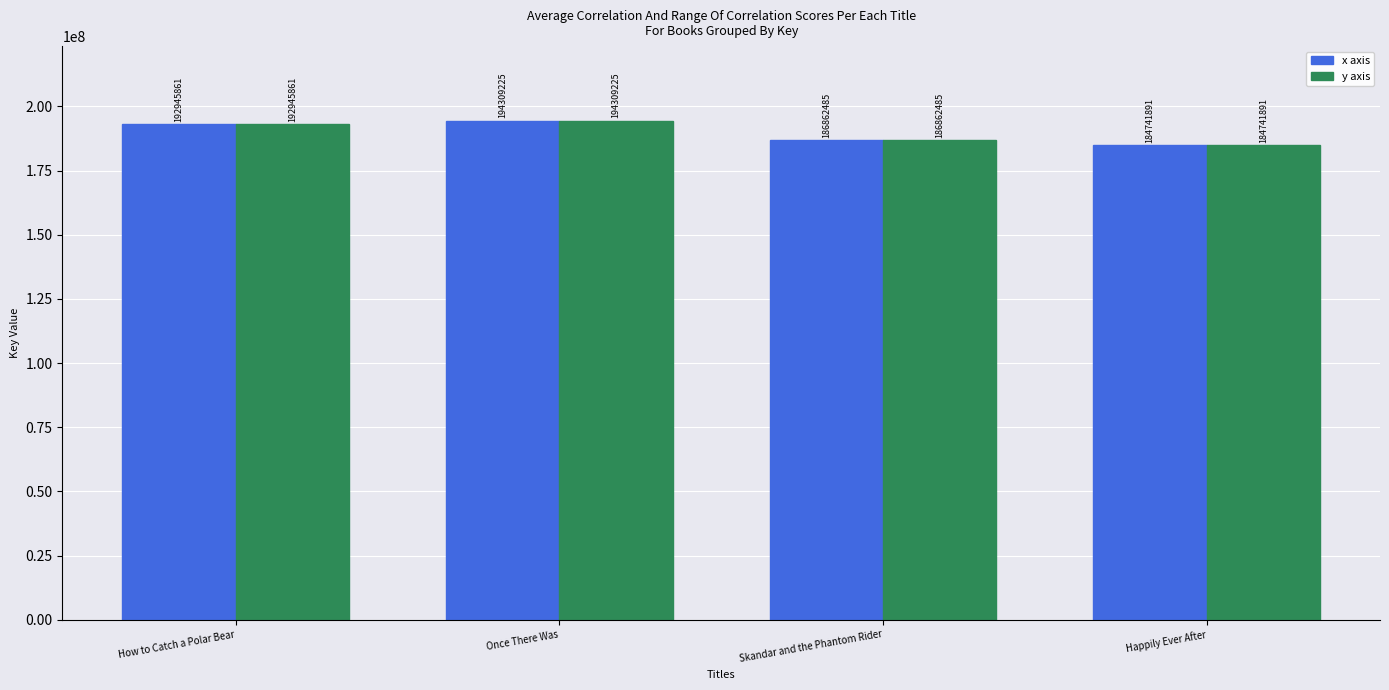

What is the value of the x axis bar at the 3rd from the left?

186862485